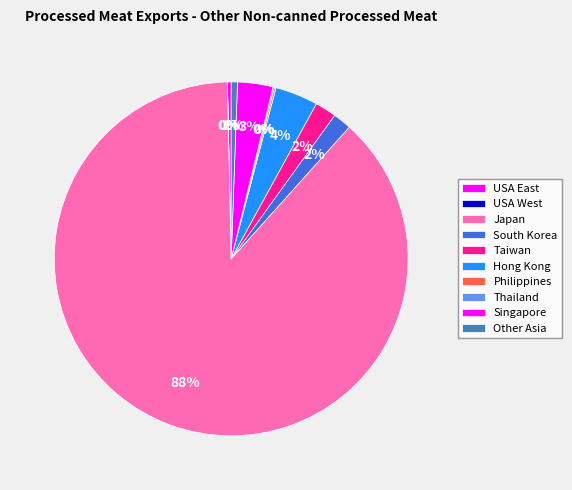

What is the smallest slice in the pie chart?

USA West